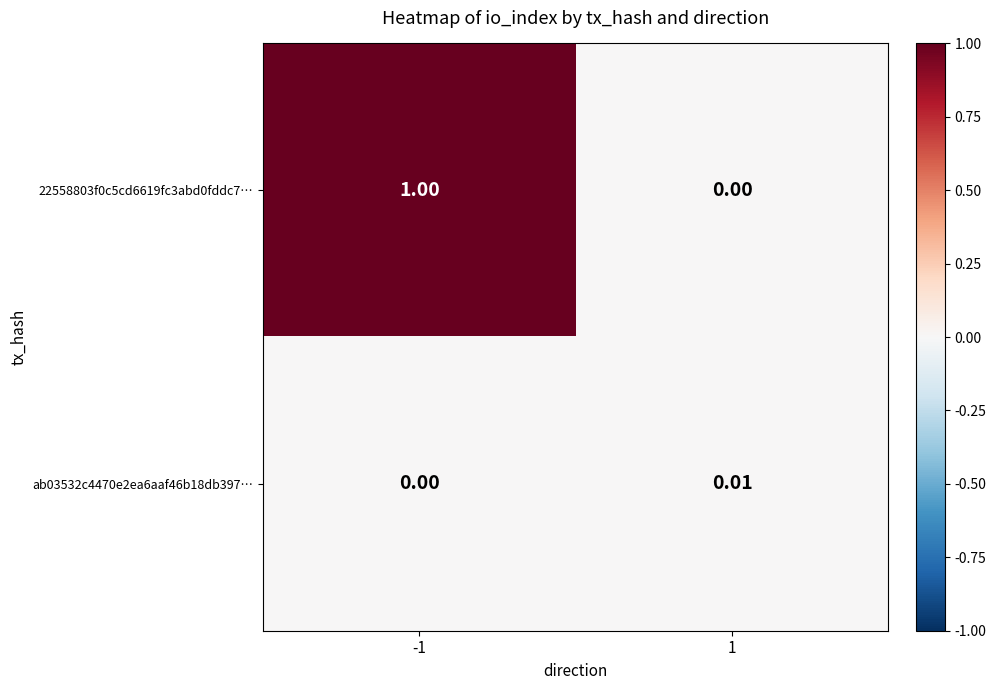

Is the value of 22558803f0c5cd6619fc3abd0fddc7… at -1 greater than the value of ab03532c4470e2ea6aaf46b18db397… at -1?

Yes